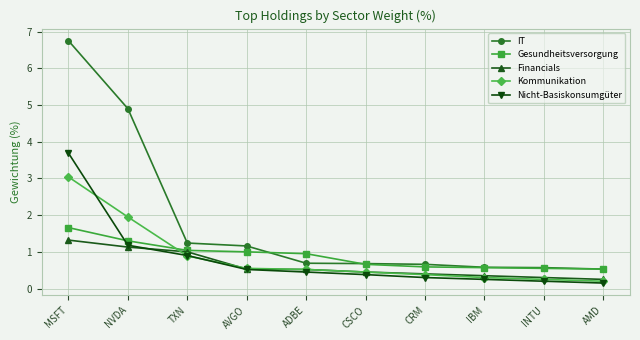

Read the Financials value at ADBE.

0.5